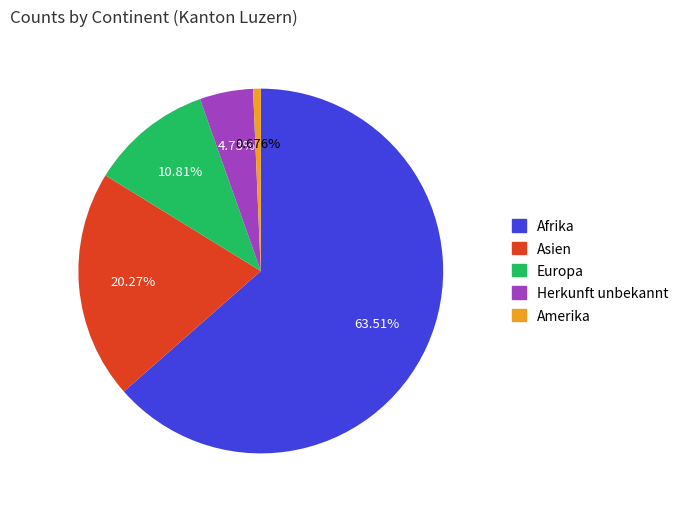

Is there any slice that represents more than half of the pie?

Yes